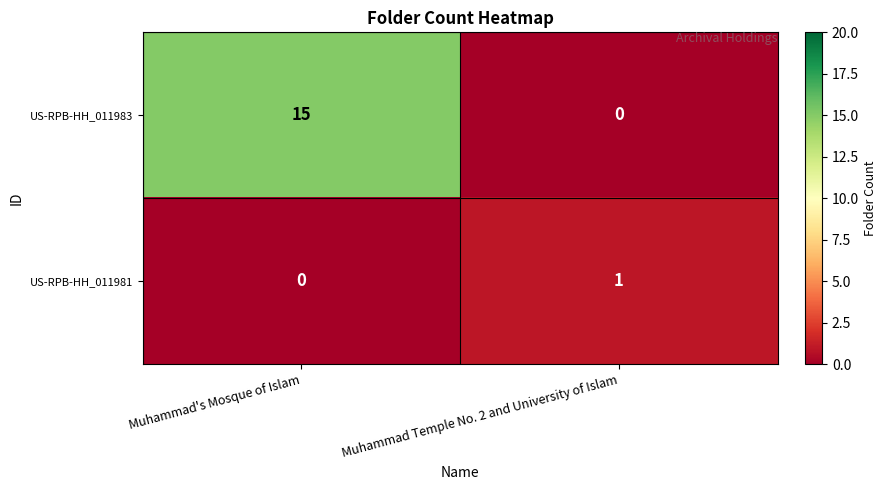

Reading left to right, transcribe all the data shown in this chart.

US-RPB-HH_011983: Muhammad's Mosque of Islam=15	Muhammad Temple No. 2 and University of Islam=0
US-RPB-HH_011981: Muhammad's Mosque of Islam=0	Muhammad Temple No. 2 and University of Islam=1